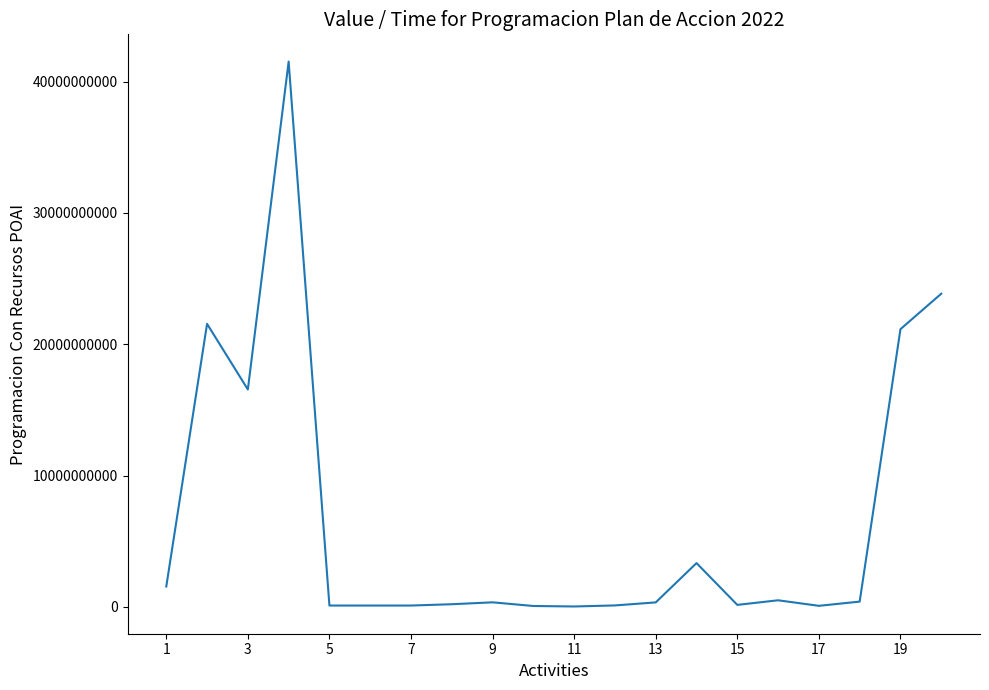

What is the greatest value displayed?

41529100587